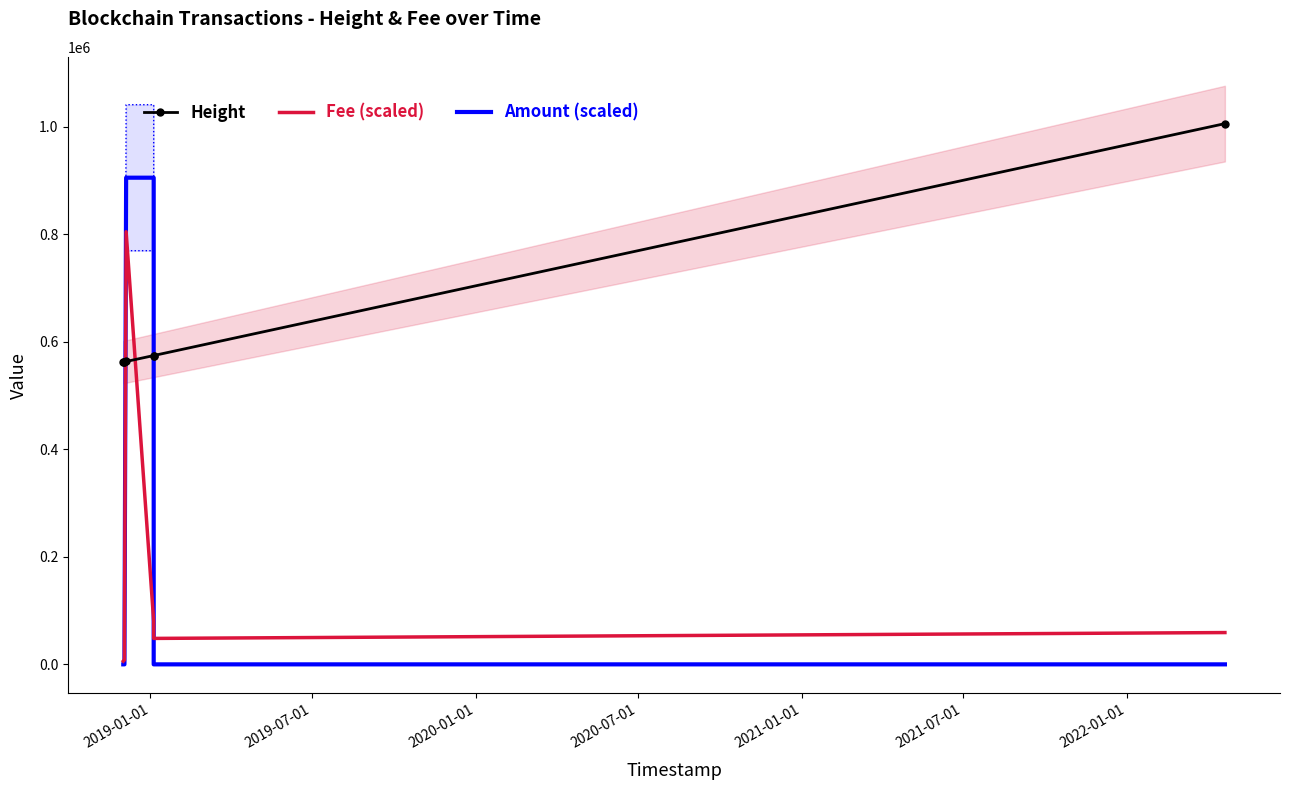

How many times do Height and Amount (scaled) cross each other?

2